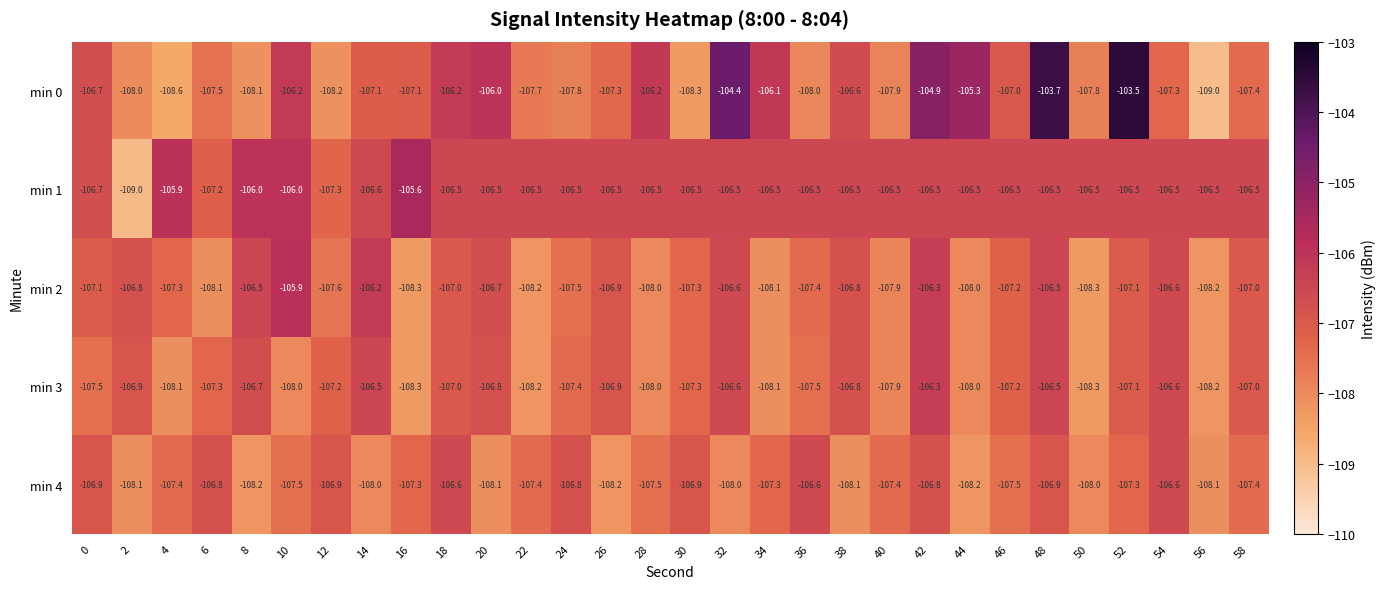

At which category is the sum across all series the highest?

48